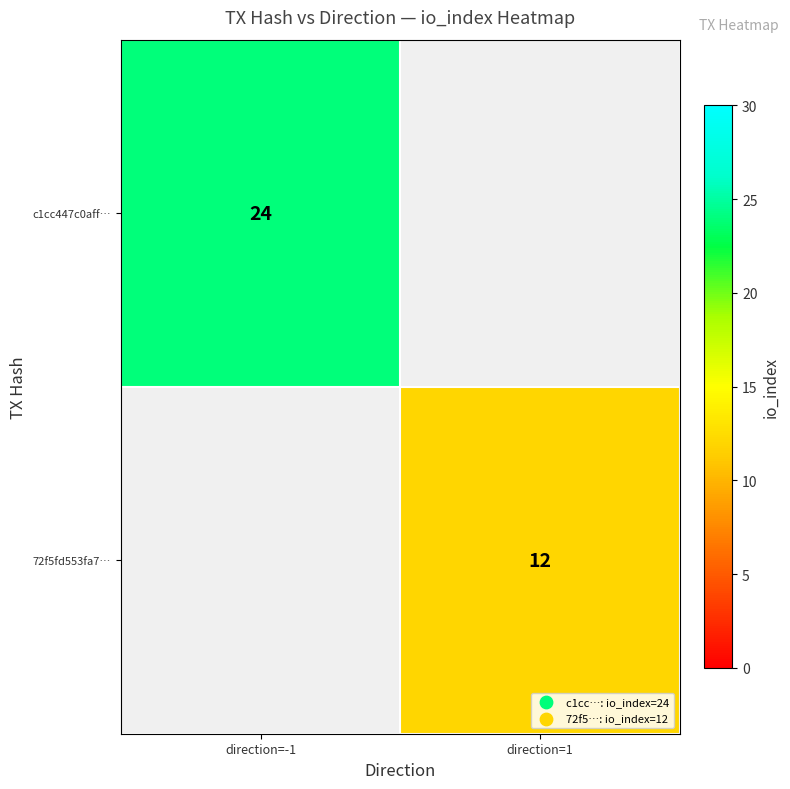

The c1cc447c0aff… series shows 24 at direction=-1. True or false?

True